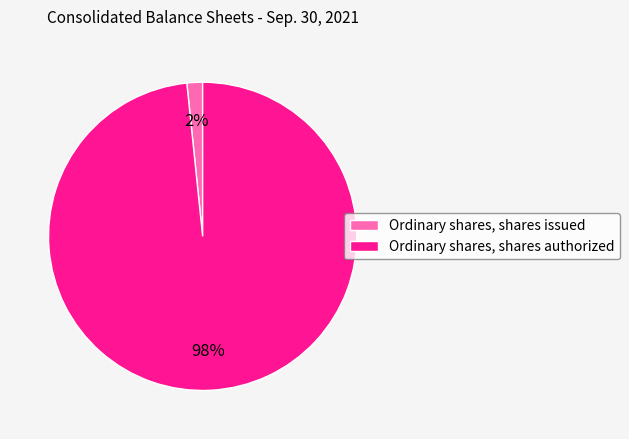

Which has a higher value, Ordinary shares, shares issued or Ordinary shares, shares authorized?

Ordinary shares, shares authorized